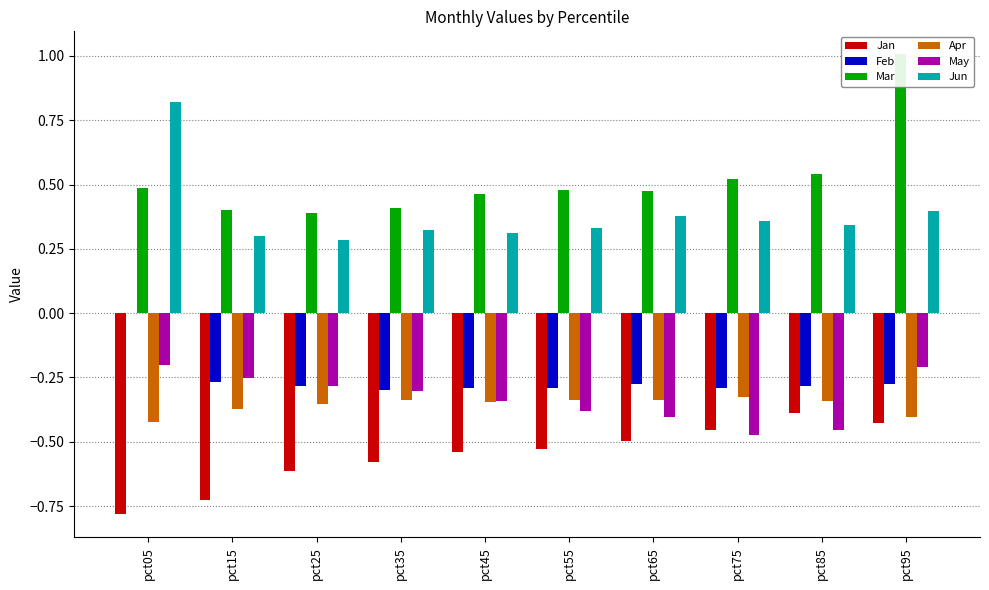

Which series changed the most between pct15 and pct95?

Mar